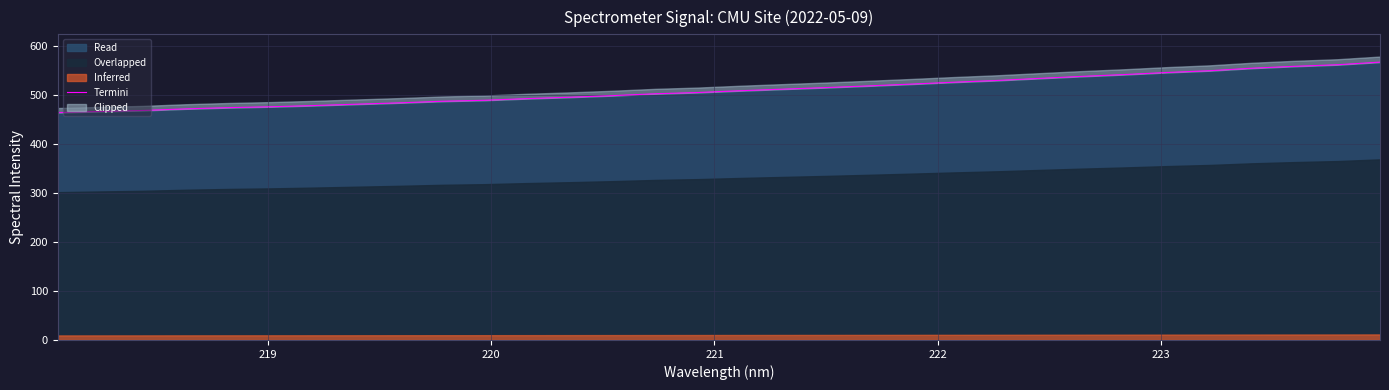

What is the sum of all values?

16319.9